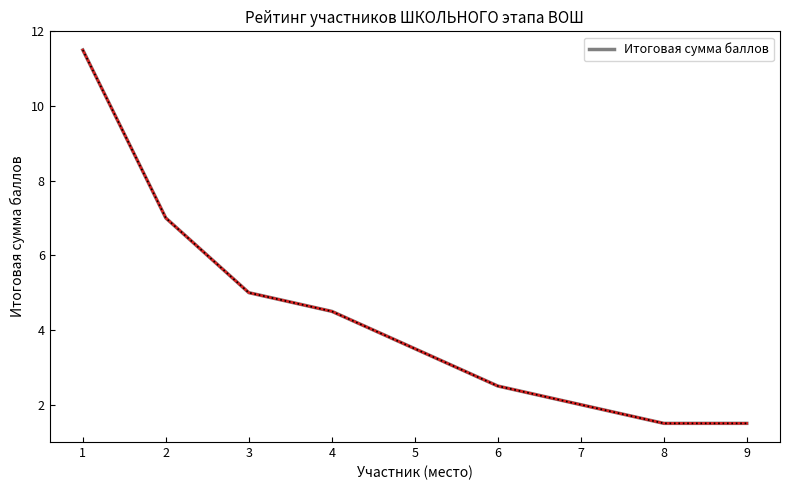

How many categories are shown in the chart?

9